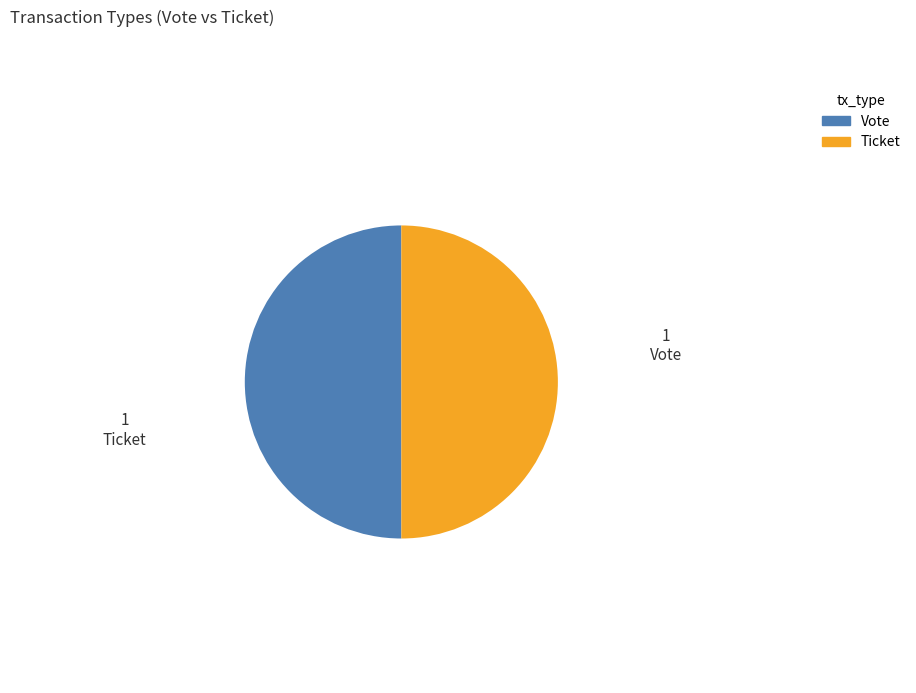

How many segments does this pie chart have?

2